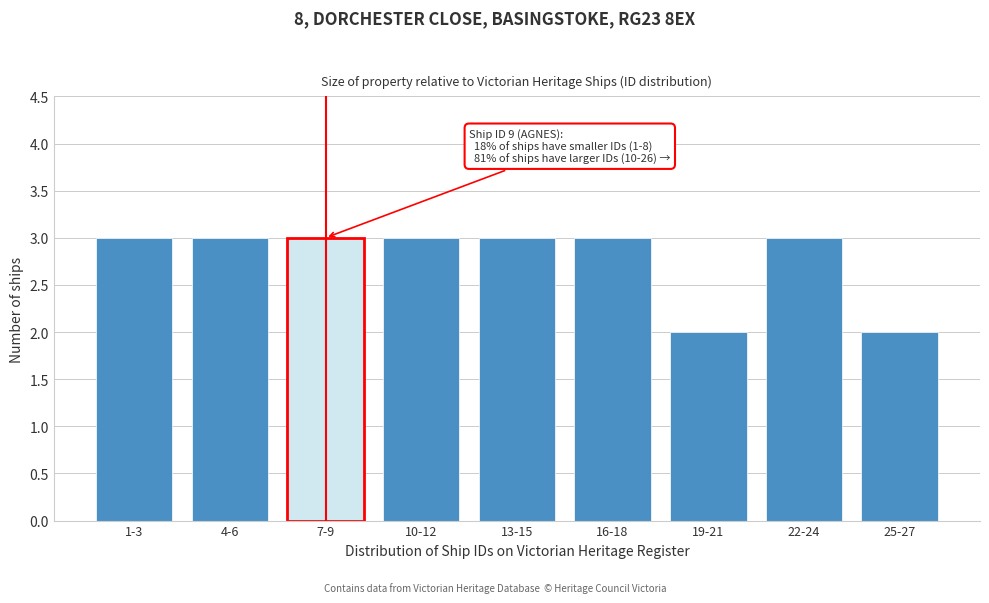

Reading right to left, what are all the values shown in this chart?

2	3	2	3	3	3	3	3	3